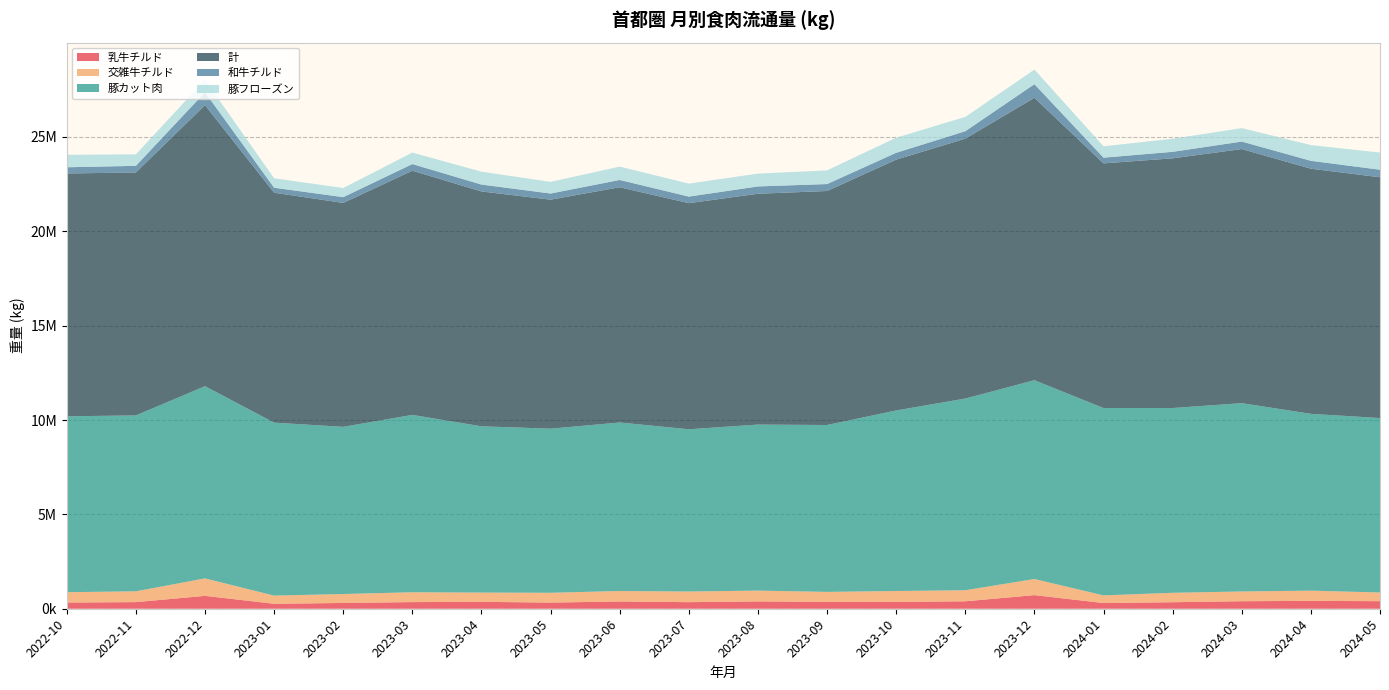

Reading left to right, list all the values displayed in this chart.

乳牛チルド: 2022-10=328610	2022-11=351029	2022-12=682464	2023-01=264219	2023-02=306095	2023-03=351875	2023-04=366065	2023-05=326145	2023-06=386059	2023-07=348835	2023-08=388637	2023-09=367966	2023-10=362942	2023-11=394674	2023-12=721453	2024-01=302369	2024-02=345382	2024-03=398424	2024-04=418346	2024-05=400024
交雑牛チルド: 2022-10=547087	2022-11=573072	2022-12=926300	2023-01=431415	2023-02=474345	2023-03=521643	2023-04=490400	2023-05=519551	2023-06=553283	2023-07=563275	2023-08=571684	2023-09=525239	2023-10=576167	2023-11=585566	2023-12=854489	2024-01=404850	2024-02=499854	2024-03=516060	2024-04=539786	2024-05=460677
豚カット肉: 2022-10=9321139	2022-11=9319949	2022-12=10184727	2023-01=9165401	2023-02=8858412	2023-03=9397687	2023-04=8810521	2023-05=8696199	2023-06=8929248	2023-07=8597568	2023-08=8798079	2023-09=8842503	2023-10=9567206	2023-11=10157371	2023-12=10534027	2024-01=9926644	2024-02=9790930	2024-03=9979340	2024-04=9369526	2024-05=9243293
計: 2022-10=12868150	2022-11=12873414	2022-12=14891768	2023-01=12183886	2023-02=11864977	2023-03=12939957	2023-04=12443793	2023-05=12134372	2023-06=12465637	2023-07=11980359	2023-08=12230874	2023-09=12399561	2023-10=13290165	2023-11=13771279	2023-12=14964134	2024-01=12965754	2024-02=13230100	2024-03=13463409	2024-04=12989207	2024-05=12759267
和牛チルド: 2022-10=328610	2022-11=351029	2022-12=682464	2023-01=264219	2023-02=306095	2023-03=351875	2023-04=366065	2023-05=326145	2023-06=386059	2023-07=348835	2023-08=388637	2023-09=367966	2023-10=362942	2023-11=394674	2023-12=721453	2024-01=302369	2024-02=345382	2024-03=398424	2024-04=418346	2024-05=400024
豚フローズン: 2022-10=660407	2022-11=608765	2022-12=659502	2023-01=498666	2023-02=483954	2023-03=608985	2023-04=683265	2023-05=616558	2023-06=708284	2023-07=686890	2023-08=679099	2023-09=724549	2023-10=800042	2023-11=756155	2023-12=773744	2024-01=603560	2024-02=691035	2024-03=712804	2024-04=834336	2024-05=908826